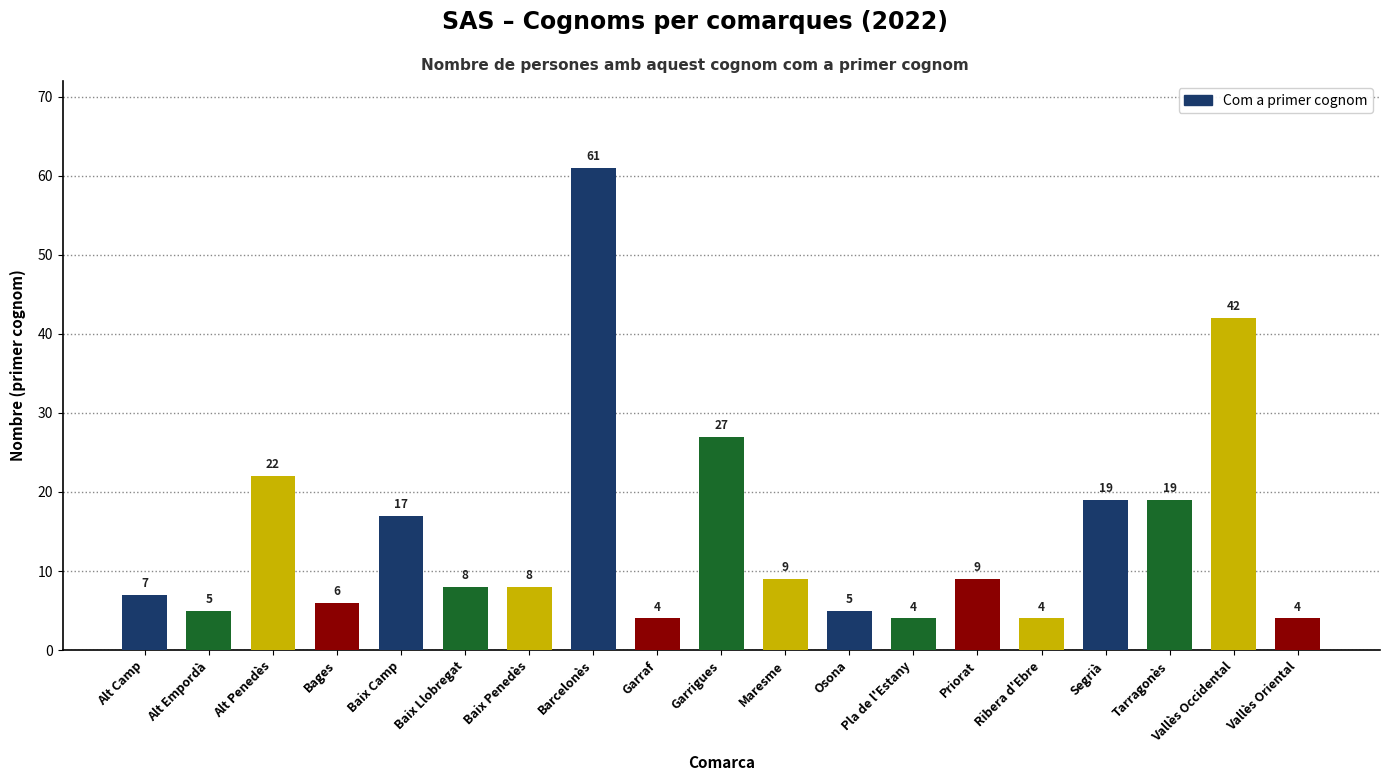

What is the average value?

15